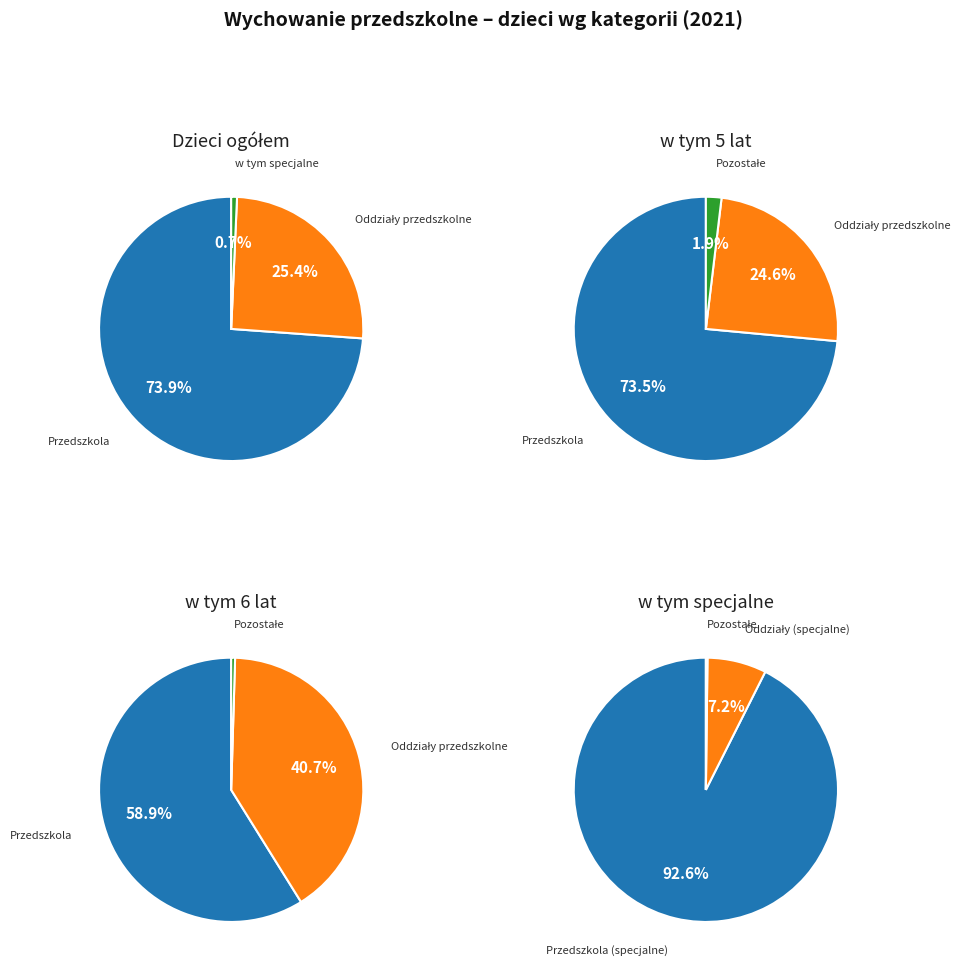

What is the change in value from Oddziały przedszkolne to w tym specjalne (Ogółem)?

-17872